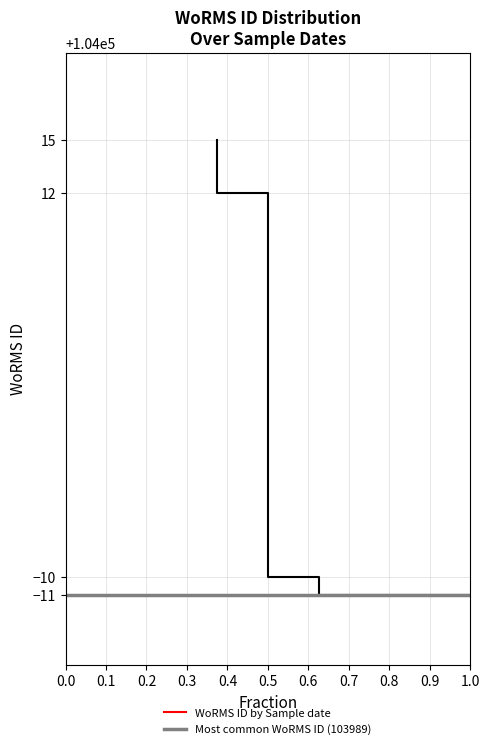

Is it true that the value at 24-11-2004 is 163891?

False